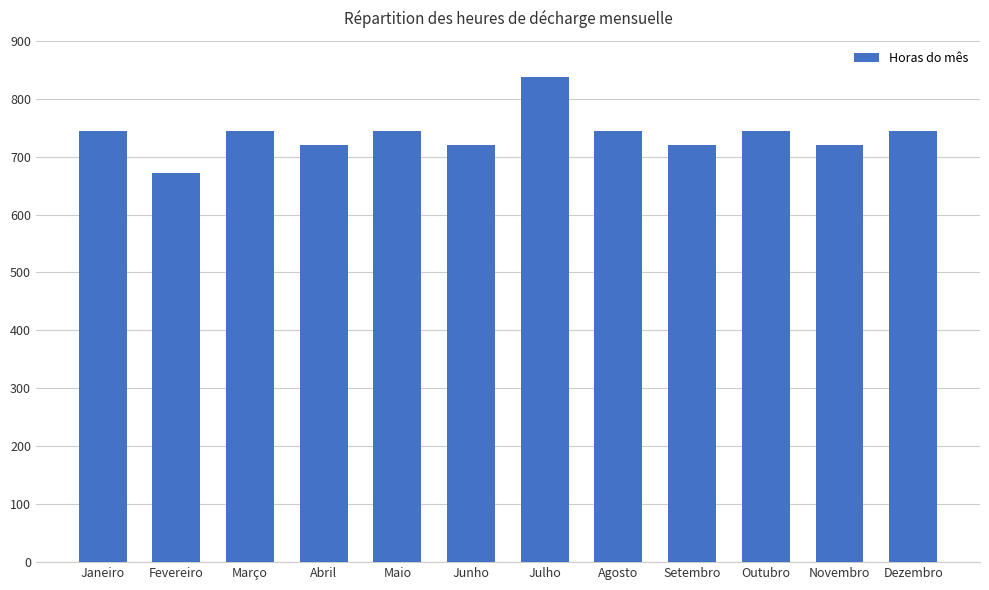

What is the change in value from Fevereiro to Dezembro?

+72